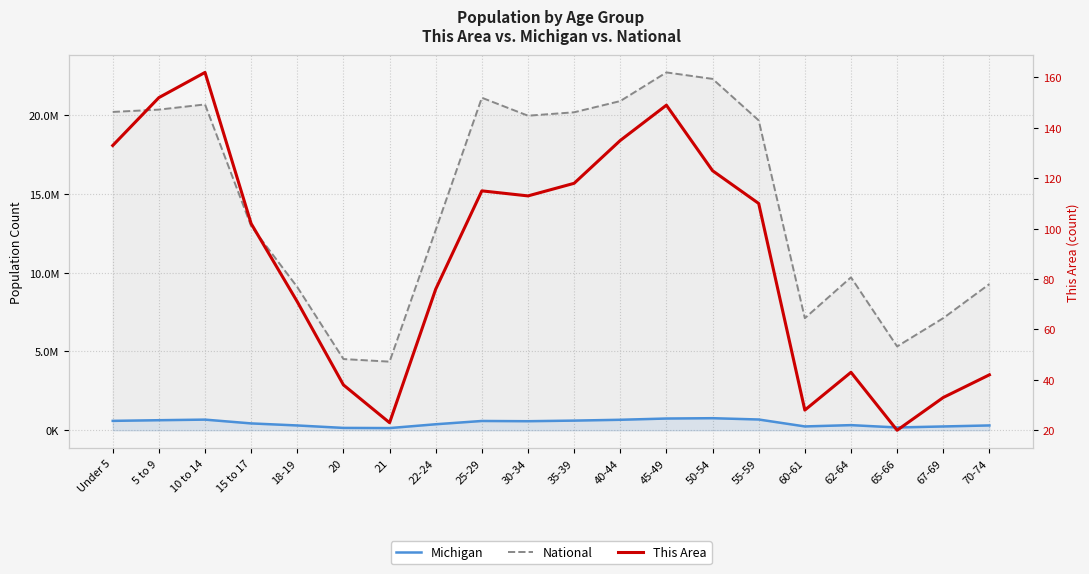

Which series has the widest spread of values?

National